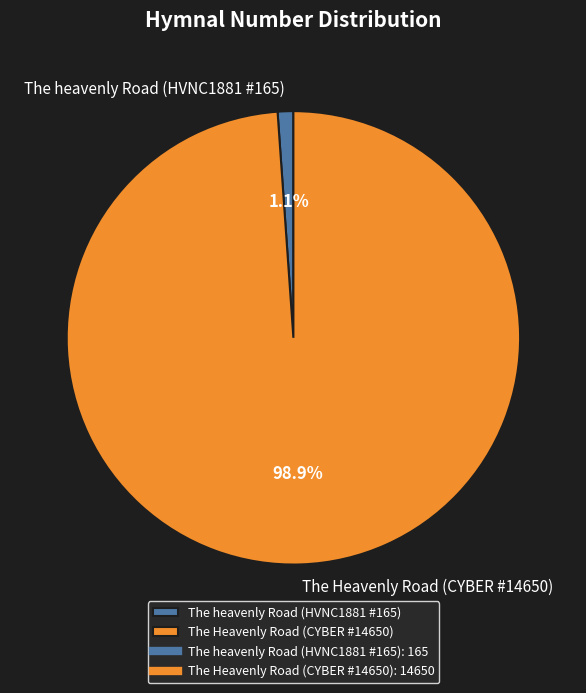

Between The heavenly Road (HVNC1881 #165) and The Heavenly Road (CYBER #14650), which is larger?

The Heavenly Road (CYBER #14650)